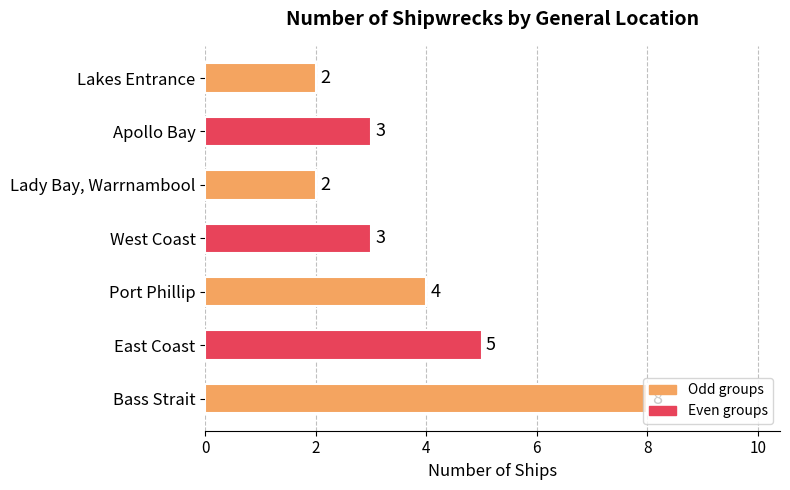

What is the approximate value at West Coast?

3